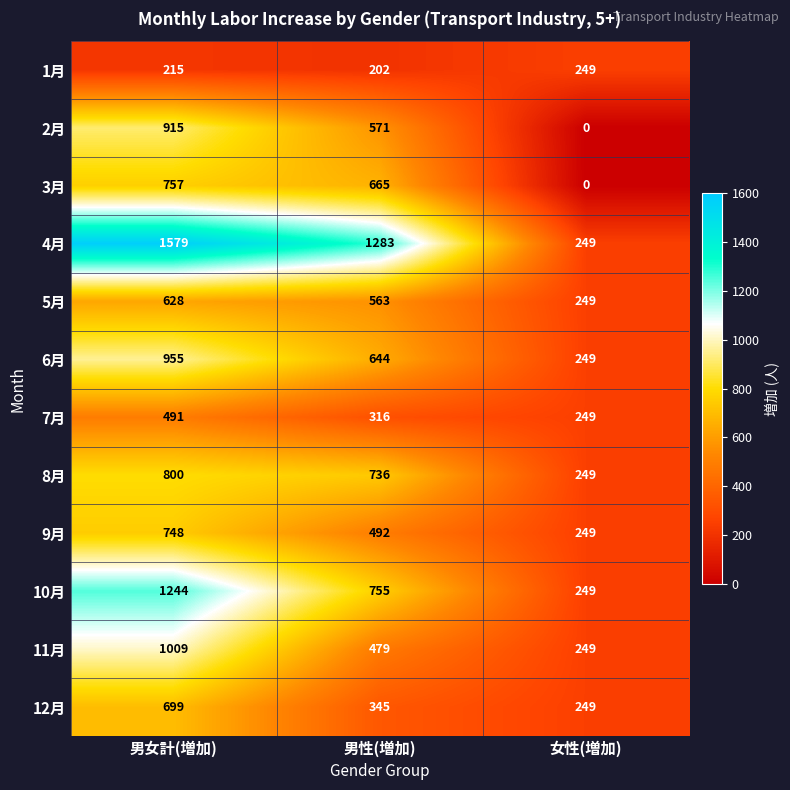

The value of 12月 at 男性(増加) is 165. True or false?

False